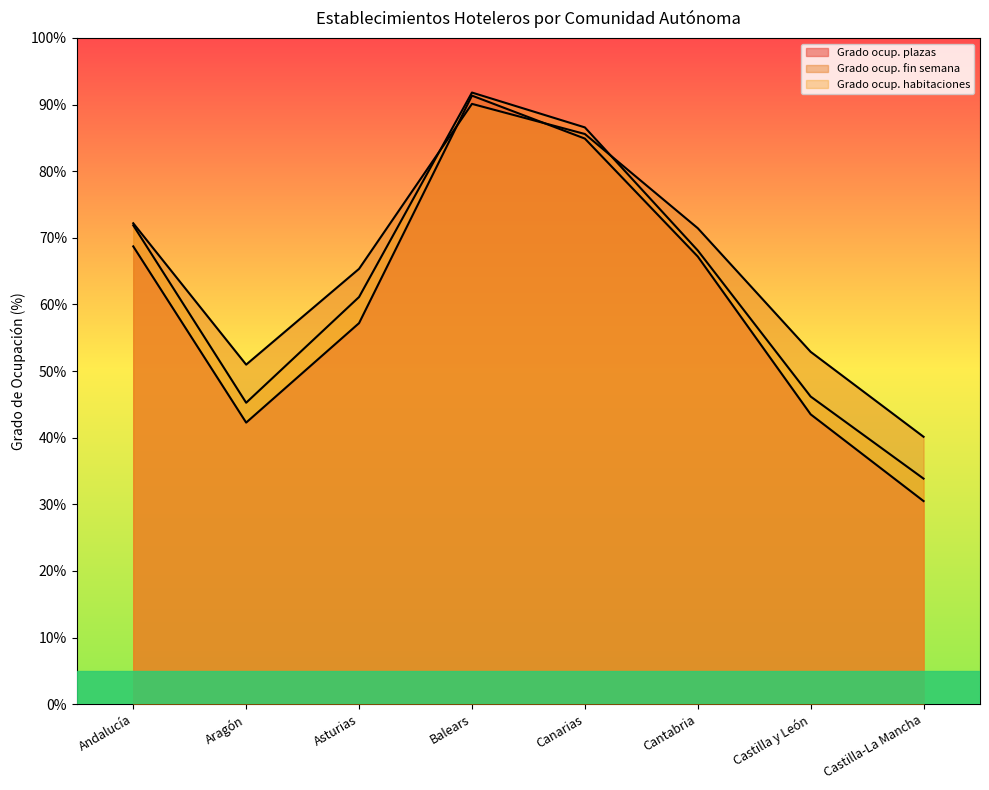

What is the difference between the maximum and minimum values in the Grado ocup. habitaciones series?

58.0